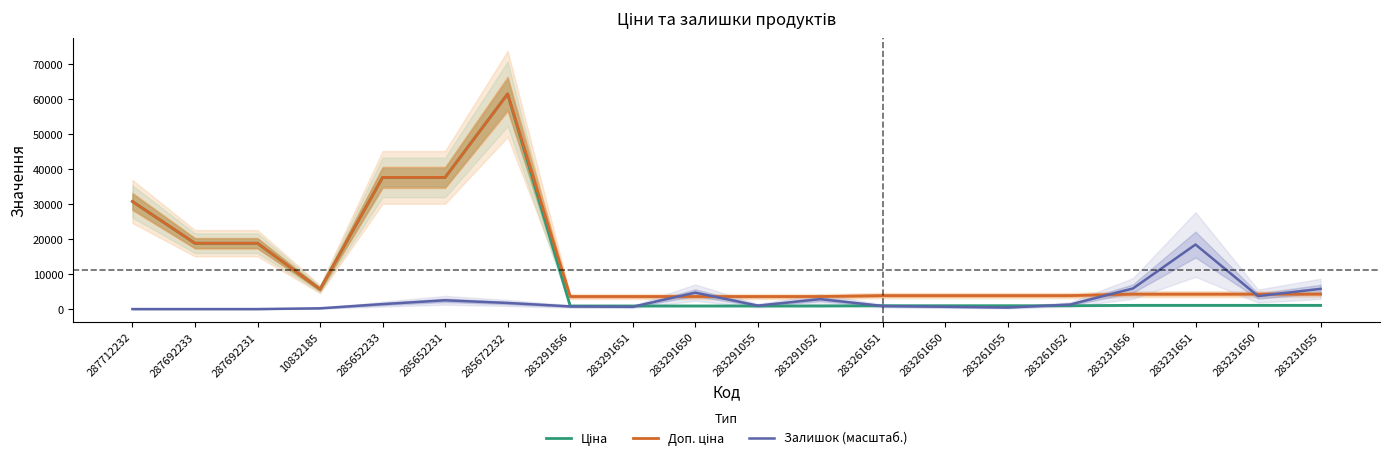

Is it true that Ціна equals 18796.8 at 287692233?

True